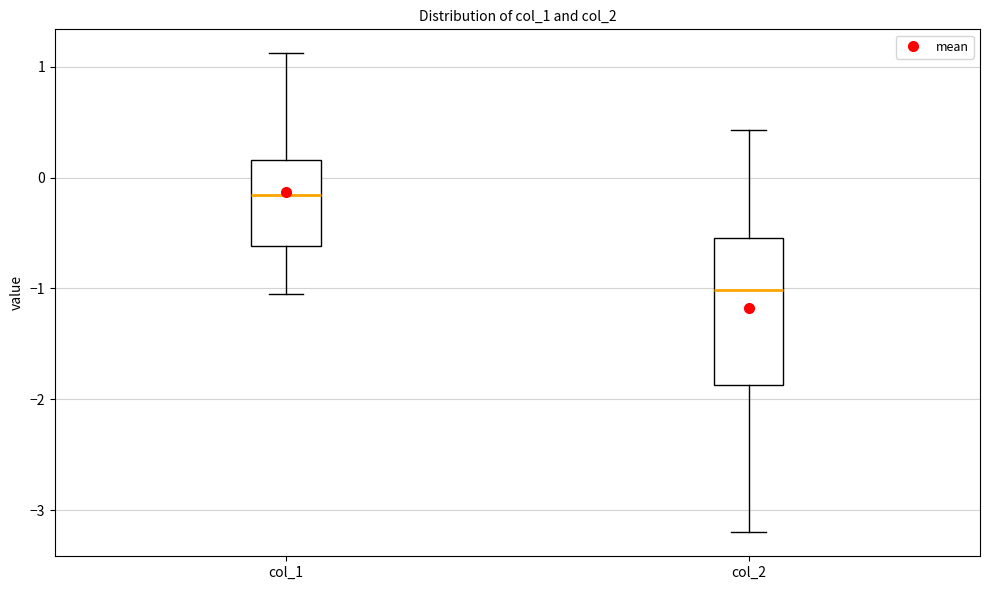

Where does the lower whisker of the box for col_1 end on the y-axis? The values are not printed on the chart, so give them approximately, as read against the axis.

-1.0